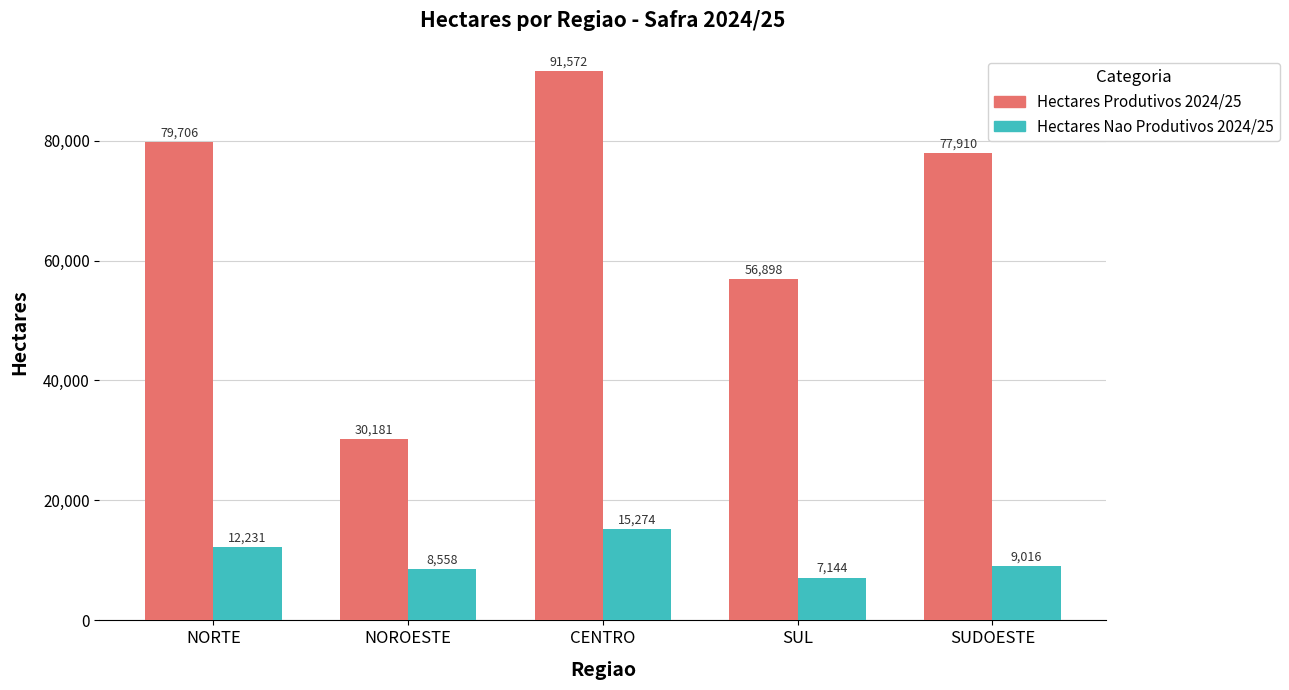

List the series in order of their overall mean, lowest first.

Hectares Nao Produtivos 2024/25, Hectares Produtivos 2024/25